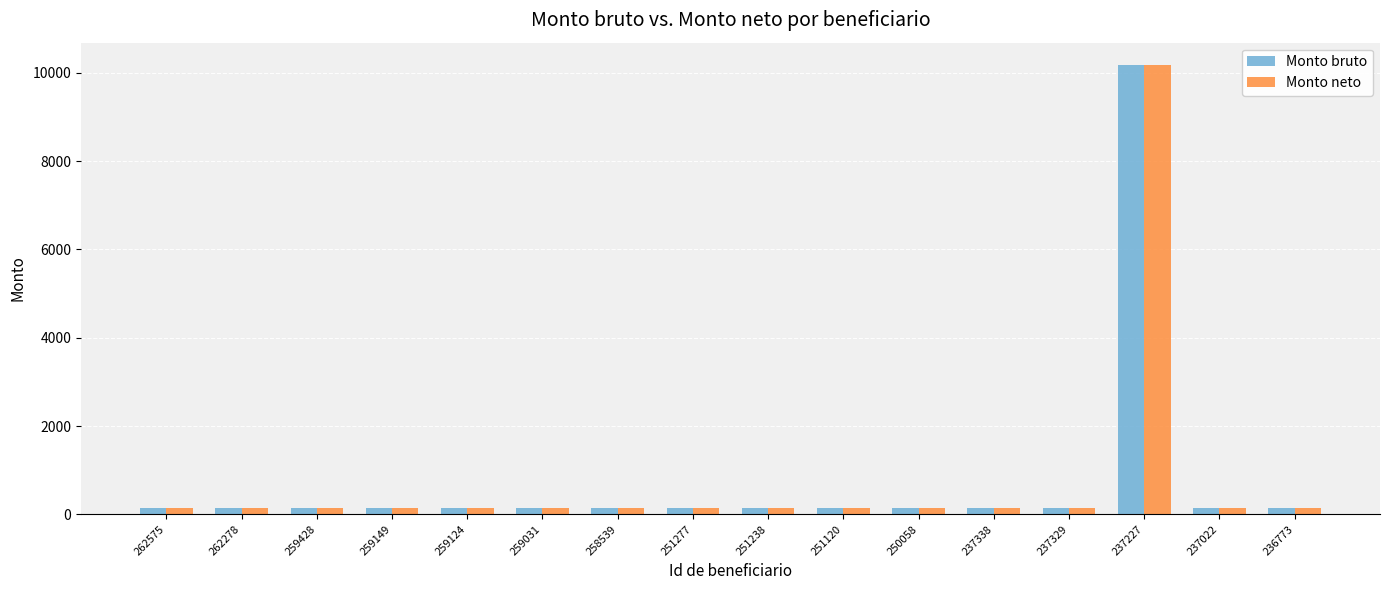

At which category is the sum across all series the highest?

237227